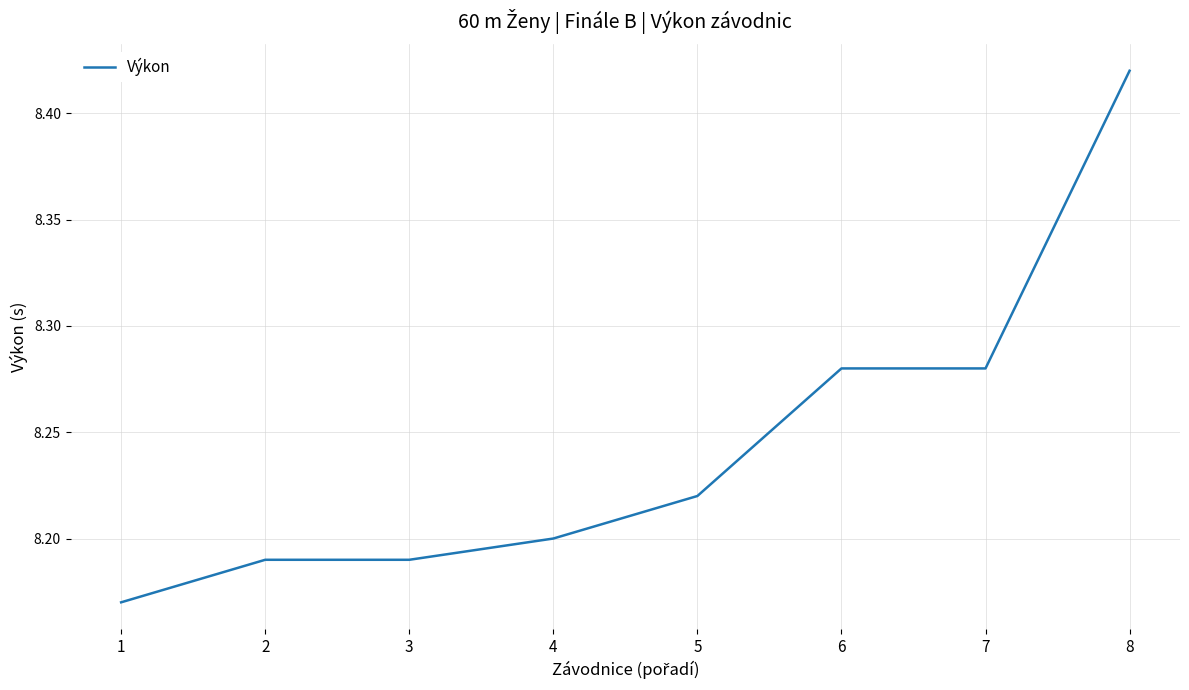

Where is the data nearest to the value 8?

1